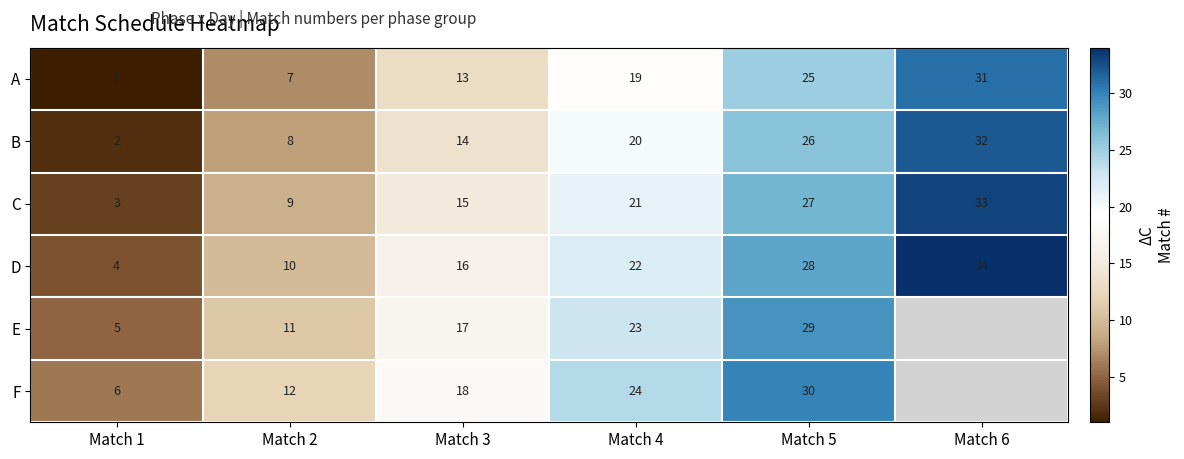

Rank the series at Match 5 from highest to lowest value.

F, E, D, C, B, A